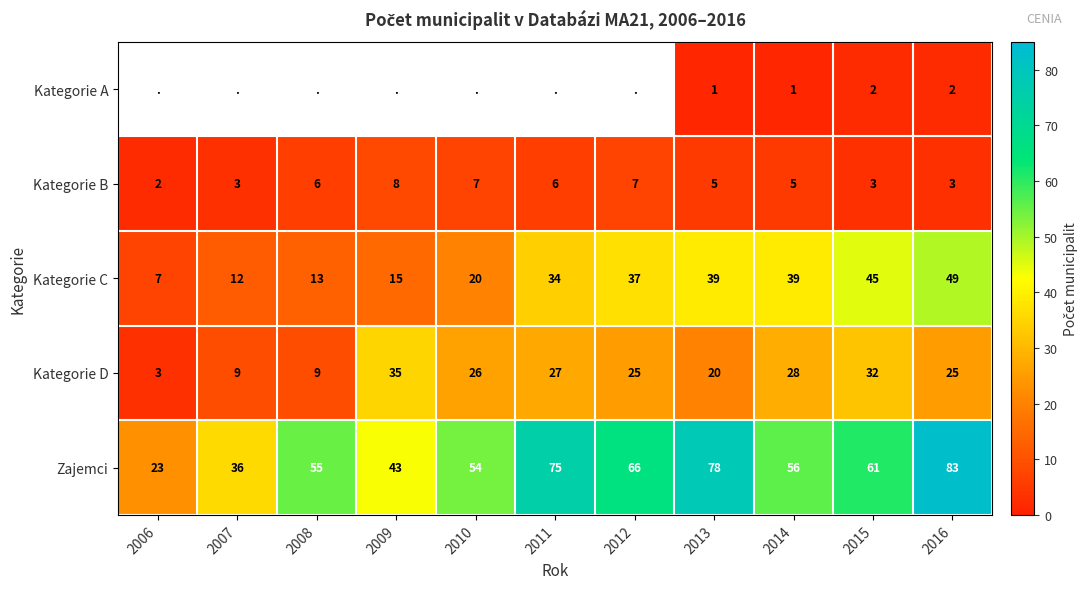

Rank the series at 2014 from highest to lowest value.

Zajemci, Kategorie C, Kategorie D, Kategorie B, Kategorie A